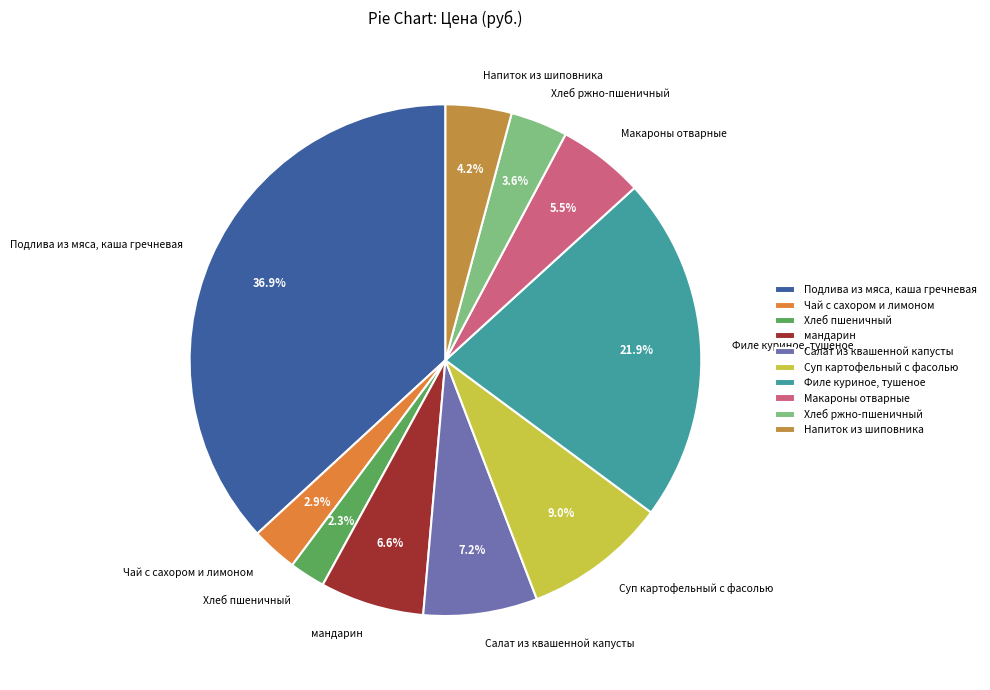

Combined, do Филе куриное, тушеное and Подлива из мяса, каша гречневая account for over 50%?

Yes